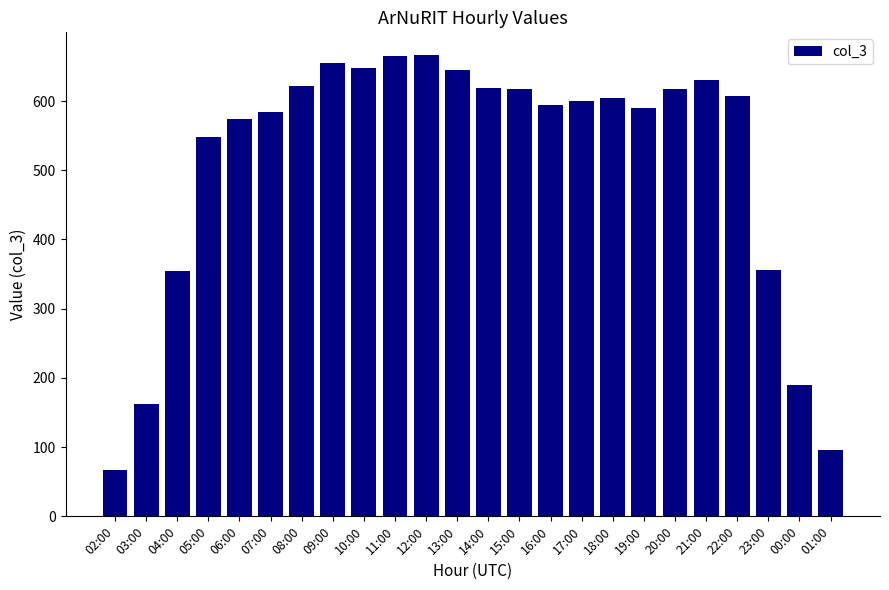

What is the ratio of the value at 06:00 to the value at 12:00?

0.9